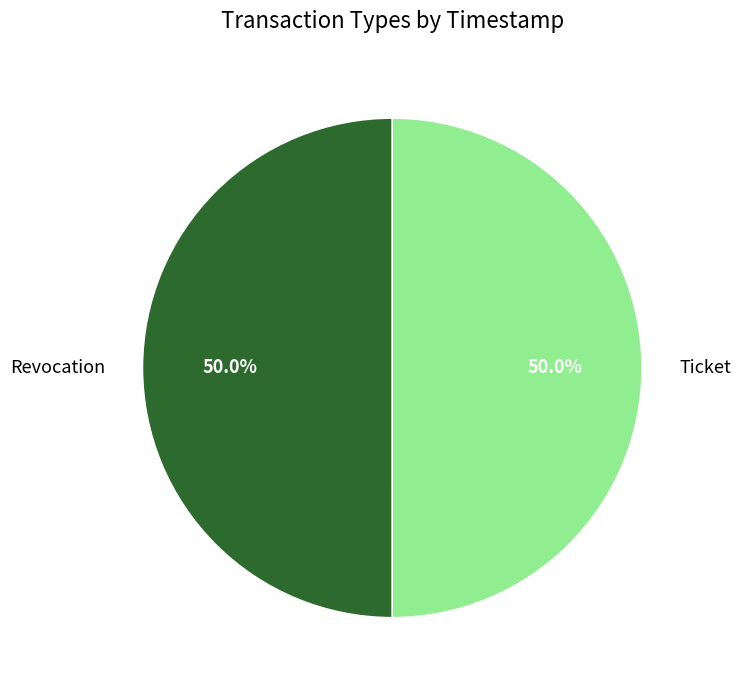

True or false: Revocation accounts for 50% of the total.

True